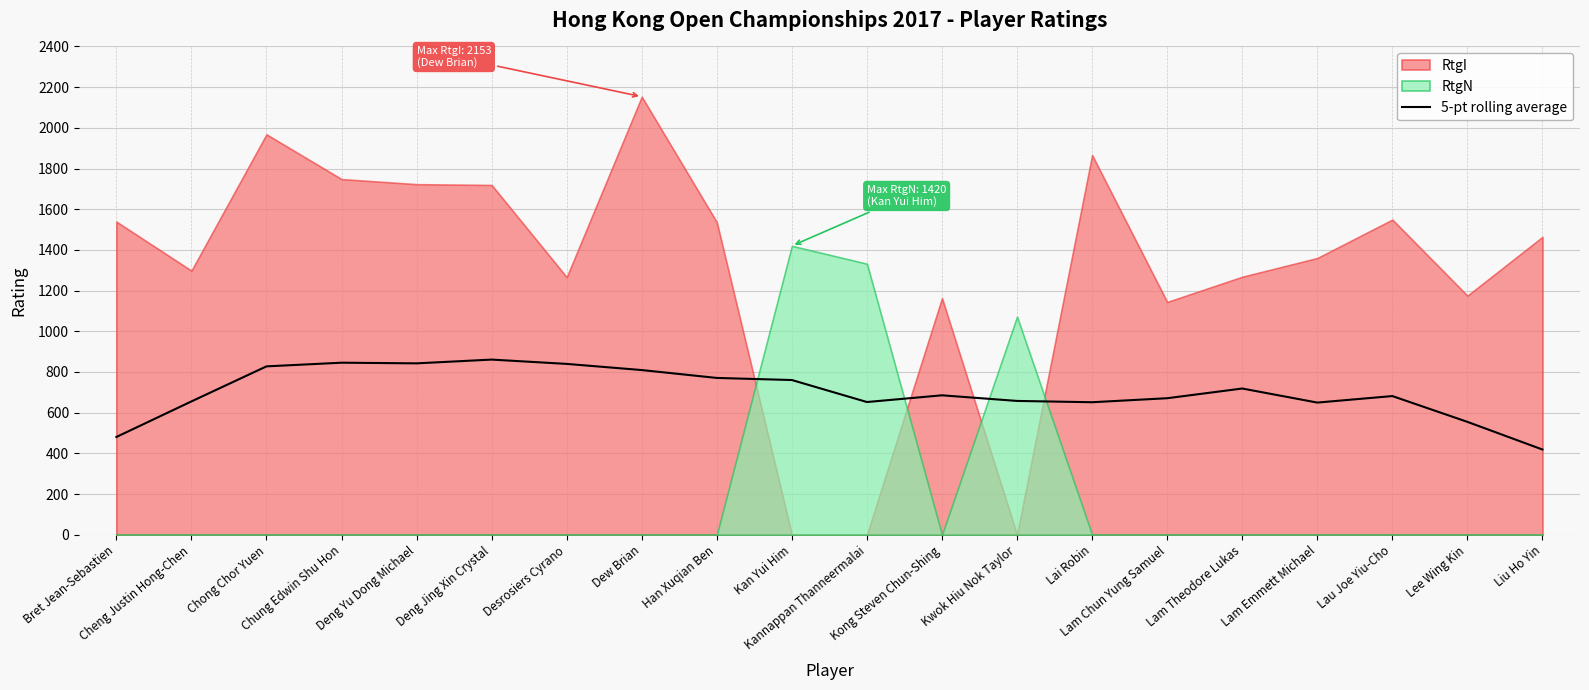

Reading right to left, list all the values displayed in this chart.

Liu Ho Yin=418.8	Lee Wing Kin=554.8	Lau Joe Yiu-Cho=681.6	Lam Emmett Michael=649.6	Lam Theodore Lukas=718.7	Lam Chun Yung Samuel=671.0	Lai Robin=651.3	Kwok Hiu Nok Taylor=657.7	Kong Steven Chun-Shing=685.3	Kannappan Thanneermalai=652.3	Kan Yui Him=760.4	Han Xuqian Ben=770.7	Dew Brian=809.4	Desrosiers Cyrano=839.7	Deng Jing Xin Crystal=860.9	Deng Yu Dong Michael=842.4	Chung Edwin Shu Hon=845.6	Chong Chor Yuen=827.6	Cheng Justin Hong-Chen=655.3	Bret Jean-Sebastien=480.5